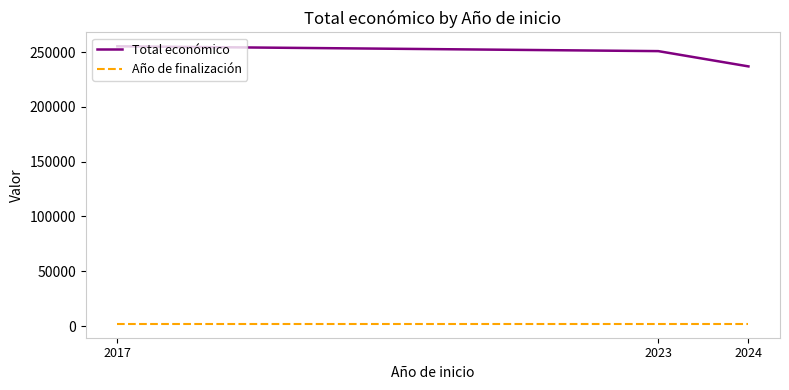

True or false: Total económico has a value of 422109.0 at 2023.

False